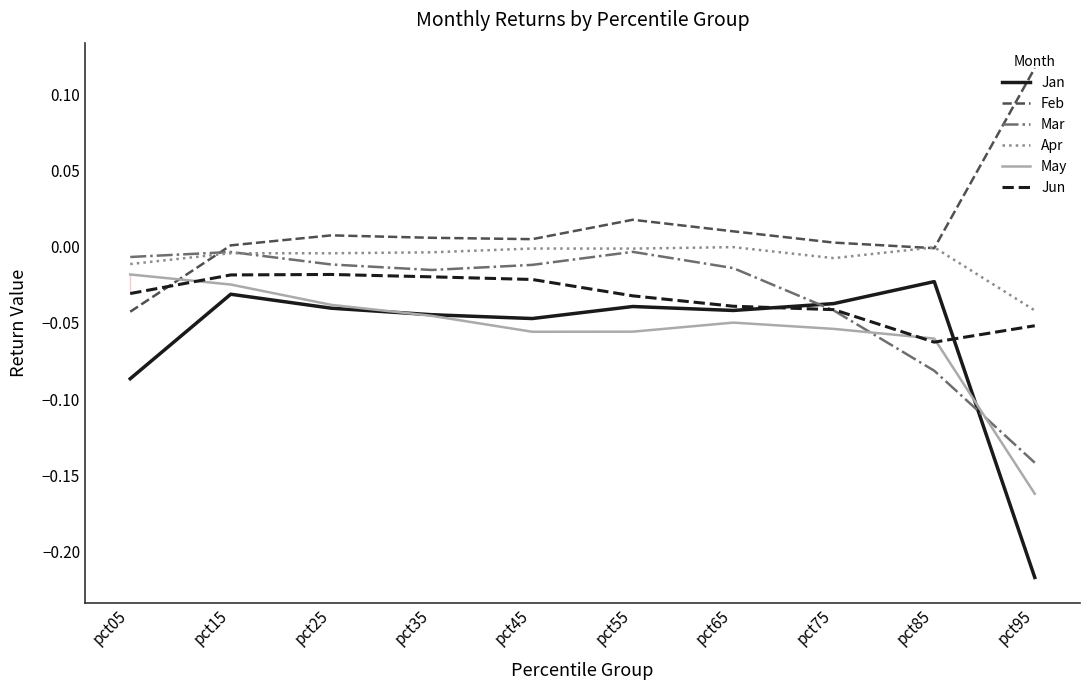

At which category does the chart reach its peak across all series?

pct95